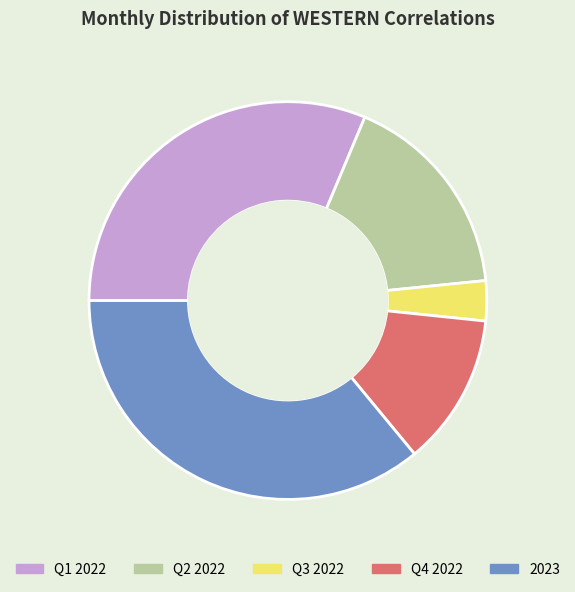

The Q2 2022 slice represents 17% of the pie. True or false?

True